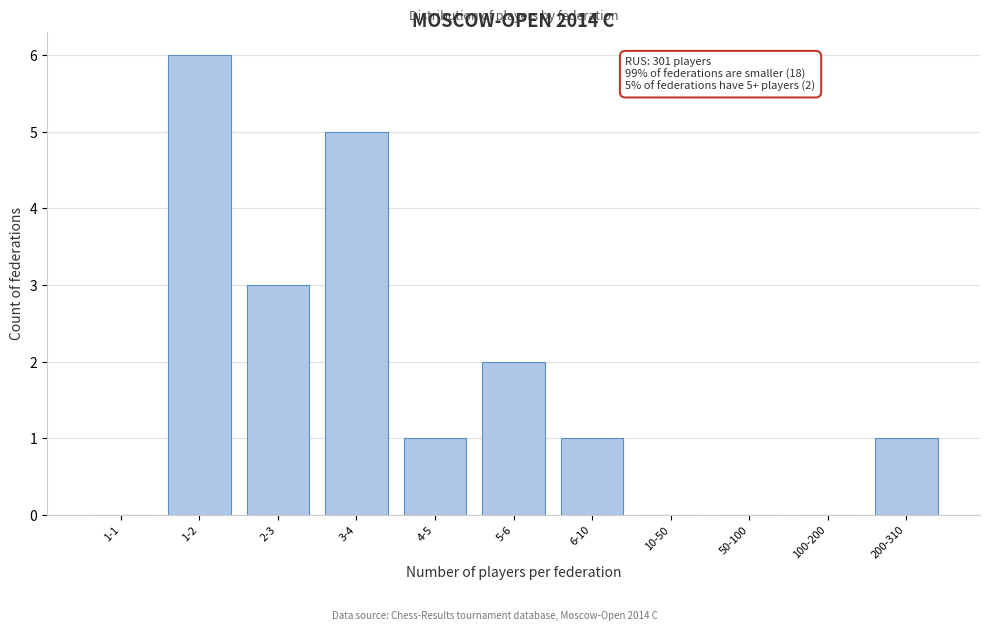

Reading left to right, transcribe all the data shown in this chart.

1-1=0	1-2=6	2-3=3	3-4=5	4-5=1	5-6=2	6-10=1	10-50=0	50-100=0	100-200=0	200-310=1